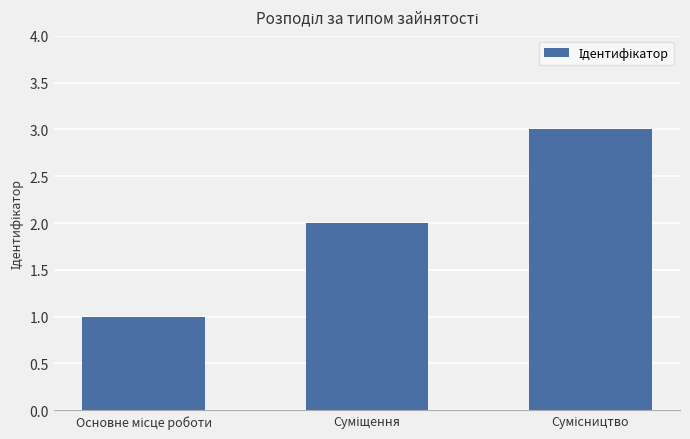

What is the maximum value shown in the chart?

3